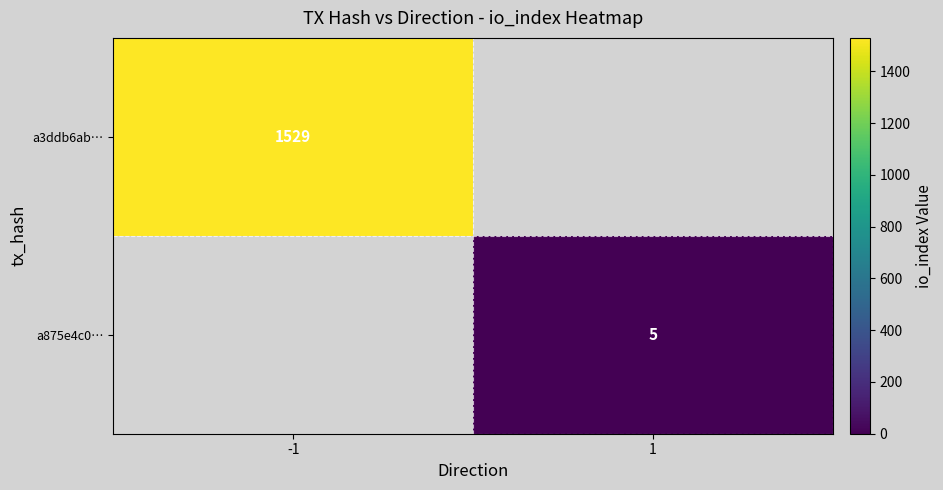

Is it true that a875e4c0… equals 8 at 1?

False